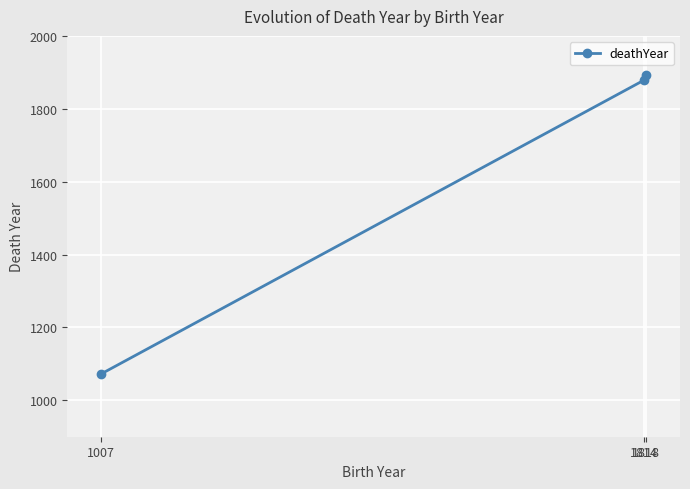

Which label corresponds to the largest value in the chart?

1818